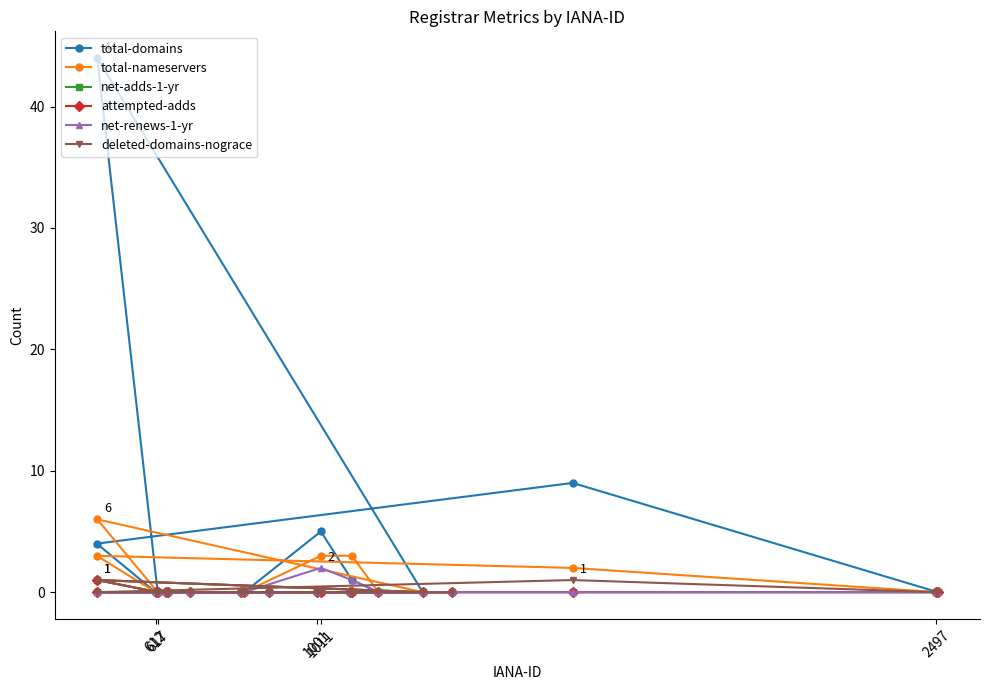

What is the label of the 4th point from the right?

1011